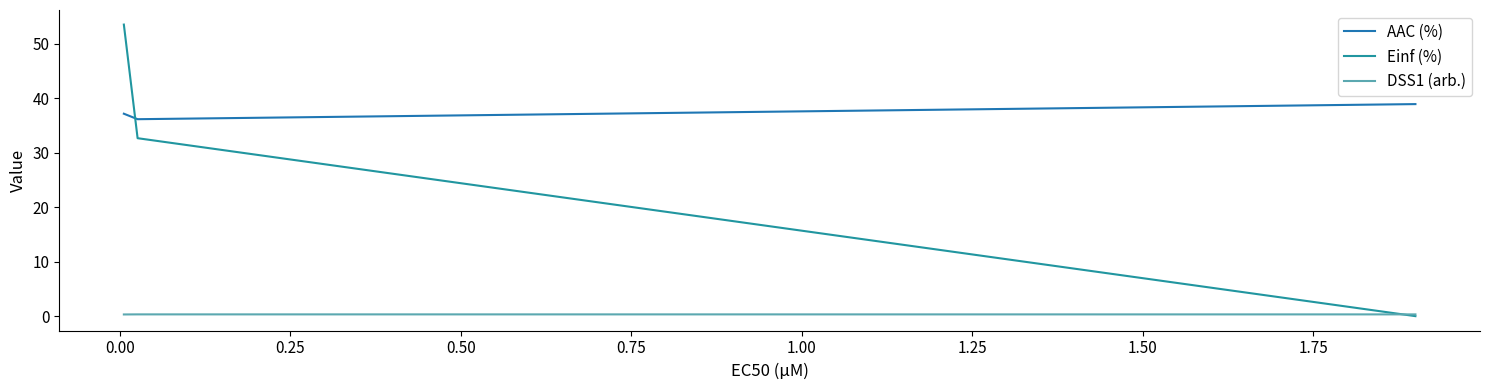

Is this an area chart (filled region under the line)?

No